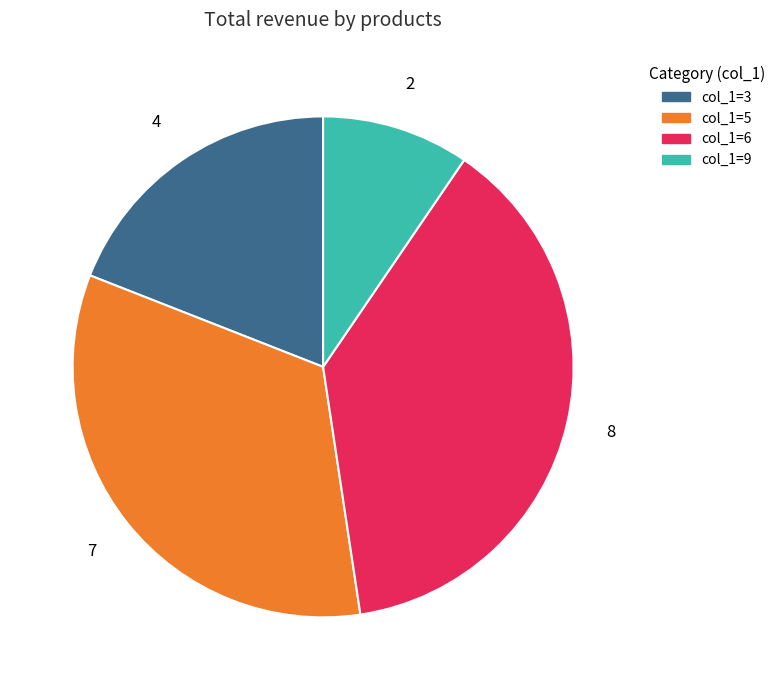

Is there any slice that represents more than half of the pie?

No